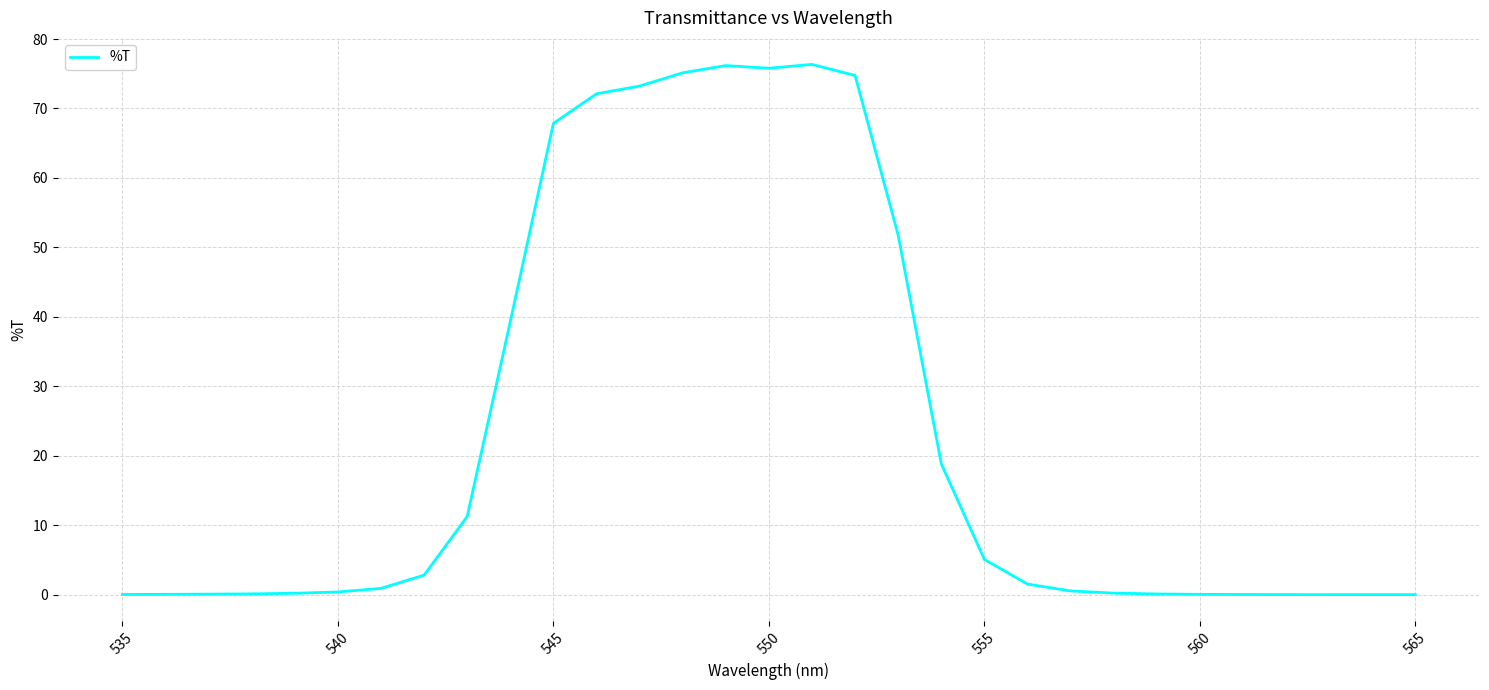

What is the sum of all values?

724.7